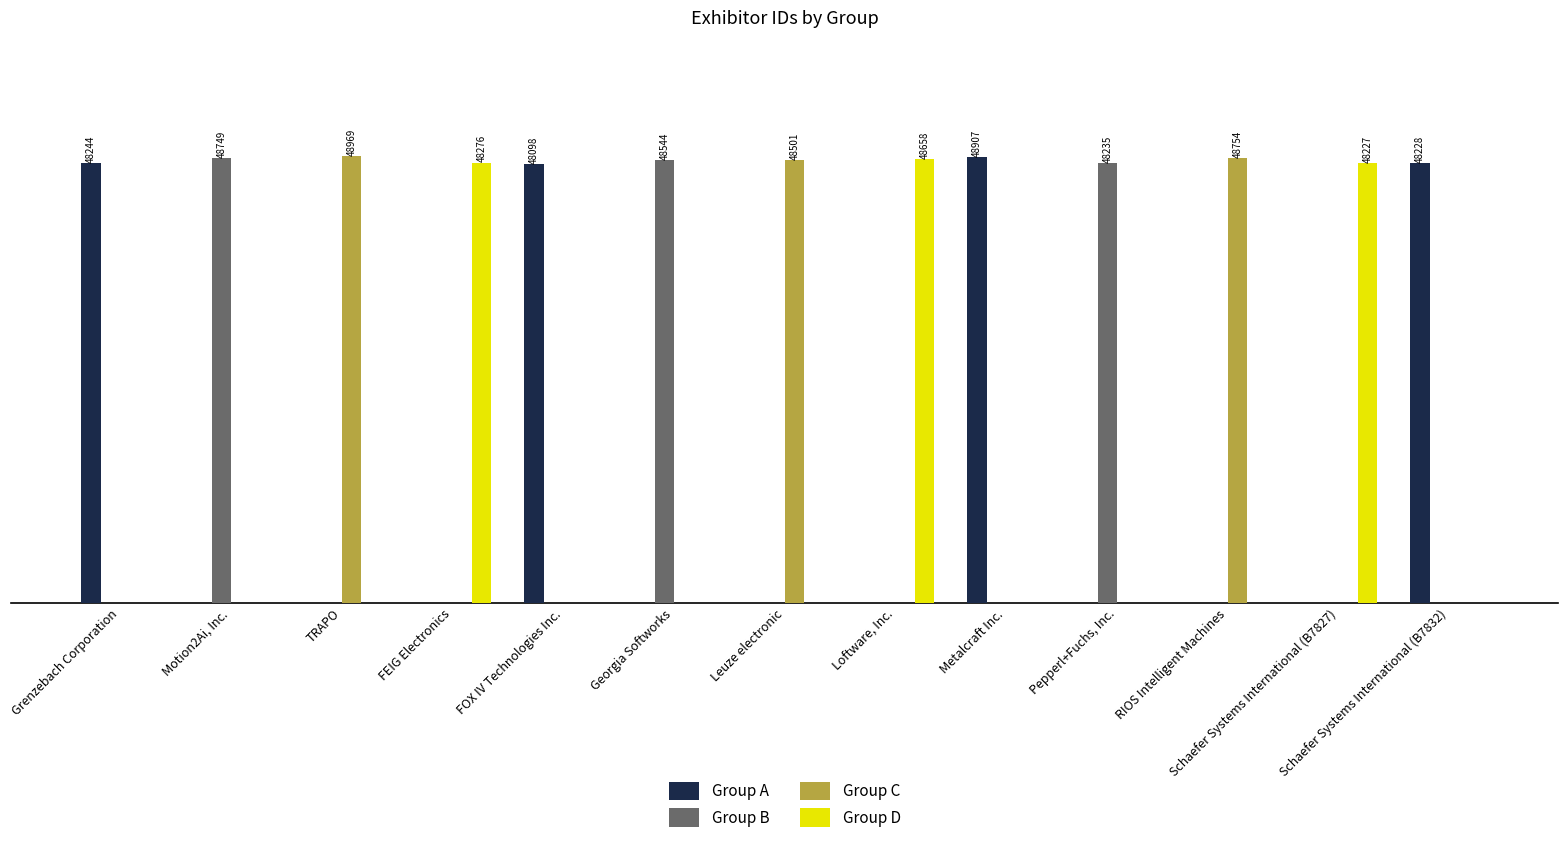

What is the value of the Group A bar at the 13th from the left?

48228